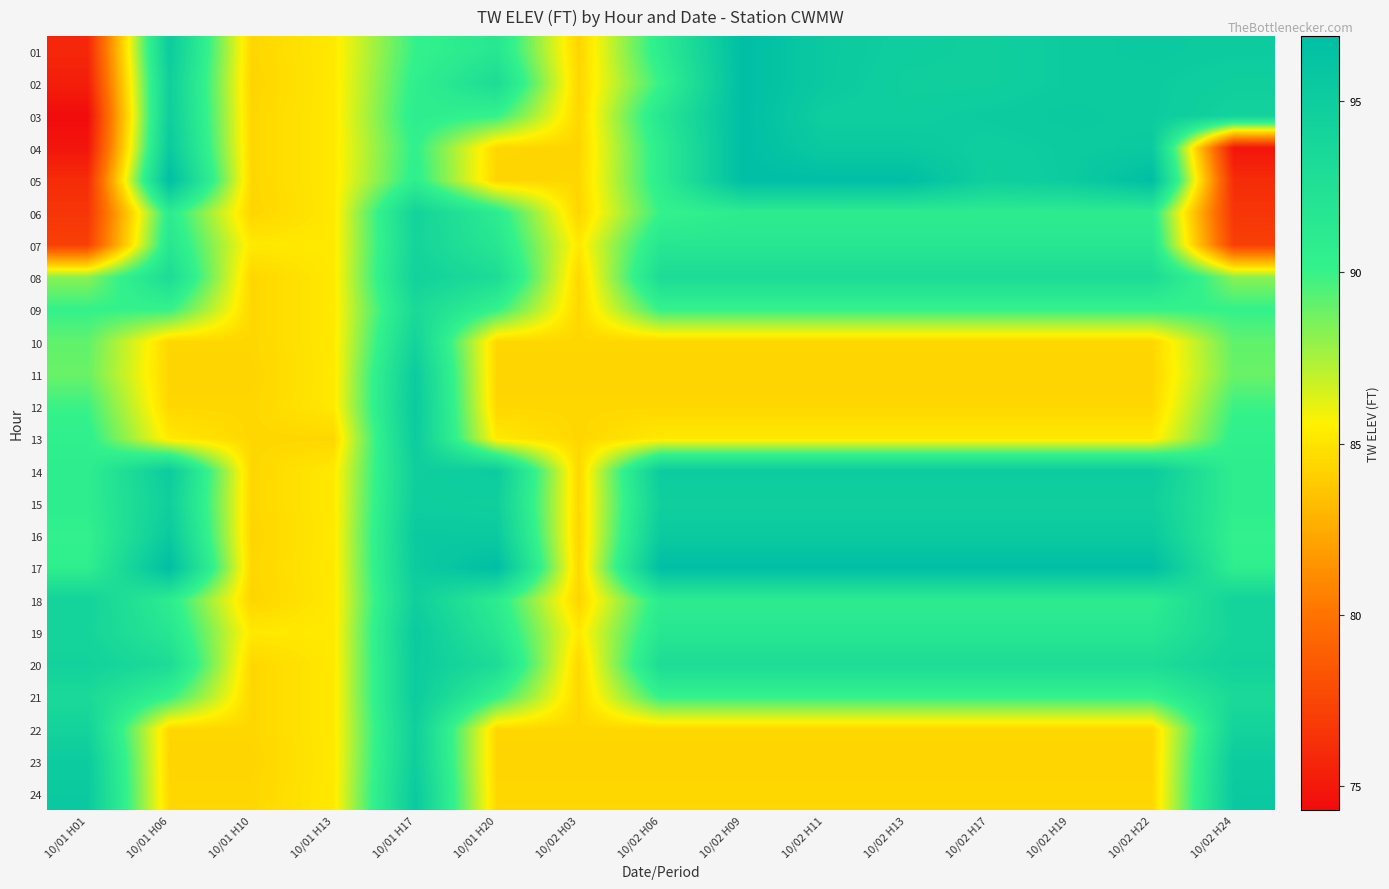

Reading right to left, list all the values displayed in this chart.

01: 10/02 H24=95.2	10/02 H22=95.4	10/02 H19=95.2	10/02 H17=94.7	10/02 H13=94.9	10/02 H11=95.4	10/02 H09=96.9	10/02 H06=90.9	10/02 H03=84.3	10/01 H20=91.6	10/01 H17=90.1	10/01 H13=85.2	10/01 H10=84.4	10/01 H06=95.2	10/01 H01=75.8
02: 10/02 H24=94.7	10/02 H22=95.2	10/02 H19=95.2	10/02 H17=94.7	10/02 H13=94.7	10/02 H11=95.4	10/02 H09=96.9	10/02 H06=90.1	10/02 H03=84.4	10/01 H20=93.0	10/01 H17=90.5	10/01 H13=85.2	10/01 H10=84.3	10/01 H06=94.7	10/01 H01=75.3
03: 10/02 H24=94.3	10/02 H22=95.2	10/02 H19=95.4	10/02 H17=95.2	10/02 H13=94.9	10/02 H11=94.9	10/02 H09=96.9	10/02 H06=91.6	10/02 H03=84.4	10/01 H20=90.1	10/01 H17=90.8	10/01 H13=85.2	10/01 H10=84.4	10/01 H06=94.9	10/01 H01=74.3
04: 10/02 H24=74.8	10/02 H22=95.4	10/02 H19=95.2	10/02 H17=94.9	10/02 H13=95.4	10/02 H11=95.4	10/02 H09=96.9	10/02 H06=90.9	10/02 H03=84.3	10/01 H20=84.4	10/01 H17=90.3	10/01 H13=85.2	10/01 H10=84.4	10/01 H06=95.4	10/01 H01=74.8
05: 10/02 H24=76.1	10/02 H22=96.9	10/02 H19=95.2	10/02 H17=94.7	10/02 H13=96.9	10/02 H11=96.9	10/02 H09=96.9	10/02 H06=90.9	10/02 H03=84.4	10/01 H20=84.3	10/01 H17=90.6	10/01 H13=85.2	10/01 H10=84.4	10/01 H06=96.9	10/01 H01=76.1
06: 10/02 H24=76.6	10/02 H22=90.9	10/02 H19=90.9	10/02 H17=90.9	10/02 H13=90.9	10/02 H11=90.9	10/02 H09=90.9	10/02 H06=90.1	10/02 H03=84.3	10/01 H20=90.9	10/01 H17=94.2	10/01 H13=85.2	10/01 H10=84.3	10/01 H06=90.9	10/01 H01=76.6
07: 10/02 H24=77.2	10/02 H22=91.6	10/02 H19=91.6	10/02 H17=91.6	10/02 H13=91.6	10/02 H11=91.6	10/02 H09=91.6	10/02 H06=91.6	10/02 H03=85.2	10/01 H20=91.6	10/01 H17=94.0	10/01 H13=85.2	10/01 H10=85.2	10/01 H06=91.6	10/01 H01=77.2
08: 10/02 H24=88.2	10/02 H22=93.0	10/02 H19=93.0	10/02 H17=93.0	10/02 H13=93.0	10/02 H11=93.0	10/02 H09=93.0	10/02 H06=93.0	10/02 H03=84.4	10/01 H20=93.0	10/01 H17=94.4	10/01 H13=85.2	10/01 H10=84.4	10/01 H06=93.0	10/01 H01=88.2
09: 10/02 H24=90.1	10/02 H22=90.1	10/02 H19=90.1	10/02 H17=90.1	10/02 H13=90.1	10/02 H11=90.1	10/02 H09=90.1	10/02 H06=90.1	10/02 H03=84.4	10/01 H20=90.1	10/01 H17=93.3	10/01 H13=85.2	10/01 H10=84.4	10/01 H06=90.1	10/01 H01=90.1
10: 10/02 H24=89.1	10/02 H22=84.4	10/02 H19=84.4	10/02 H17=84.4	10/02 H13=84.4	10/02 H11=84.4	10/02 H09=84.4	10/02 H06=84.4	10/02 H03=84.4	10/01 H20=84.4	10/01 H17=94.2	10/01 H13=85.2	10/01 H10=84.4	10/01 H06=84.4	10/01 H01=89.1
11: 10/02 H24=88.9	10/02 H22=84.3	10/02 H19=84.3	10/02 H17=84.3	10/02 H13=84.3	10/02 H11=84.3	10/02 H09=84.3	10/02 H06=84.3	10/02 H03=84.3	10/01 H20=84.3	10/01 H17=95.2	10/01 H13=85.2	10/01 H10=84.3	10/01 H06=84.3	10/01 H01=88.9
12: 10/02 H24=89.9	10/02 H22=84.4	10/02 H19=84.4	10/02 H17=84.4	10/02 H13=84.4	10/02 H11=84.4	10/02 H09=84.4	10/02 H06=84.4	10/02 H03=84.4	10/01 H20=84.4	10/01 H17=95.4	10/01 H13=85.2	10/01 H10=84.4	10/01 H06=84.4	10/01 H01=89.9
13: 10/02 H24=90.5	10/02 H22=85.2	10/02 H19=85.2	10/02 H17=85.2	10/02 H13=85.2	10/02 H11=85.2	10/02 H09=85.2	10/02 H06=85.2	10/02 H03=84.4	10/01 H20=85.2	10/01 H17=95.2	10/01 H13=84.4	10/01 H10=84.4	10/01 H06=85.2	10/01 H01=90.5
14: 10/02 H24=90.7	10/02 H22=95.2	10/02 H19=95.2	10/02 H17=95.2	10/02 H13=95.2	10/02 H11=95.2	10/02 H09=95.2	10/02 H06=95.2	10/02 H03=84.4	10/01 H20=95.2	10/01 H17=94.7	10/01 H13=85.2	10/01 H10=84.4	10/01 H06=95.2	10/01 H01=90.7
15: 10/02 H24=90.8	10/02 H22=94.7	10/02 H19=94.7	10/02 H17=94.7	10/02 H13=94.7	10/02 H11=94.7	10/02 H09=94.7	10/02 H06=94.7	10/02 H03=84.4	10/01 H20=94.7	10/01 H17=94.9	10/01 H13=85.2	10/01 H10=84.4	10/01 H06=94.7	10/01 H01=90.8
16: 10/02 H24=90.3	10/02 H22=95.4	10/02 H19=95.4	10/02 H17=95.4	10/02 H13=95.4	10/02 H11=95.4	10/02 H09=95.4	10/02 H06=95.4	10/02 H03=84.3	10/01 H20=95.4	10/01 H17=95.4	10/01 H13=85.2	10/01 H10=84.3	10/01 H06=95.4	10/01 H01=90.3
17: 10/02 H24=90.6	10/02 H22=96.9	10/02 H19=96.9	10/02 H17=96.9	10/02 H13=96.9	10/02 H11=96.9	10/02 H09=96.9	10/02 H06=96.9	10/02 H03=84.4	10/01 H20=96.9	10/01 H17=95.2	10/01 H13=85.2	10/01 H10=84.4	10/01 H06=96.9	10/01 H01=90.6
18: 10/02 H24=94.2	10/02 H22=90.9	10/02 H19=90.9	10/02 H17=90.9	10/02 H13=90.9	10/02 H11=90.9	10/02 H09=90.9	10/02 H06=90.9	10/02 H03=84.3	10/01 H20=90.9	10/01 H17=94.7	10/01 H13=85.2	10/01 H10=84.3	10/01 H06=90.9	10/01 H01=94.2
19: 10/02 H24=94.0	10/02 H22=91.6	10/02 H19=91.6	10/02 H17=91.6	10/02 H13=91.6	10/02 H11=91.6	10/02 H09=91.6	10/02 H06=91.6	10/02 H03=85.2	10/01 H20=91.6	10/01 H17=95.4	10/01 H13=85.2	10/01 H10=85.2	10/01 H06=91.6	10/01 H01=94.0
20: 10/02 H24=94.4	10/02 H22=93.0	10/02 H19=93.0	10/02 H17=93.0	10/02 H13=93.0	10/02 H11=93.0	10/02 H09=93.0	10/02 H06=93.0	10/02 H03=84.4	10/01 H20=93.0	10/01 H17=95.2	10/01 H13=85.2	10/01 H10=84.4	10/01 H06=93.0	10/01 H01=94.4
21: 10/02 H24=93.3	10/02 H22=90.1	10/02 H19=90.1	10/02 H17=90.1	10/02 H13=90.1	10/02 H11=90.1	10/02 H09=90.1	10/02 H06=90.1	10/02 H03=84.4	10/01 H20=90.1	10/01 H17=95.2	10/01 H13=85.2	10/01 H10=84.4	10/01 H06=90.1	10/01 H01=93.3
22: 10/02 H24=94.2	10/02 H22=84.4	10/02 H19=84.4	10/02 H17=84.4	10/02 H13=84.4	10/02 H11=84.4	10/02 H09=84.4	10/02 H06=84.4	10/02 H03=84.4	10/01 H20=84.4	10/01 H17=94.7	10/01 H13=85.2	10/01 H10=84.4	10/01 H06=84.4	10/01 H01=94.2
23: 10/02 H24=95.2	10/02 H22=84.3	10/02 H19=84.3	10/02 H17=84.3	10/02 H13=84.3	10/02 H11=84.3	10/02 H09=84.3	10/02 H06=84.3	10/02 H03=84.3	10/01 H20=84.3	10/01 H17=94.9	10/01 H13=85.2	10/01 H10=84.3	10/01 H06=84.3	10/01 H01=95.2
24: 10/02 H24=95.4	10/02 H22=84.4	10/02 H19=84.4	10/02 H17=84.4	10/02 H13=84.4	10/02 H11=84.4	10/02 H09=84.4	10/02 H06=84.4	10/02 H03=84.4	10/01 H20=84.4	10/01 H17=95.4	10/01 H13=85.2	10/01 H10=84.4	10/01 H06=84.4	10/01 H01=95.4